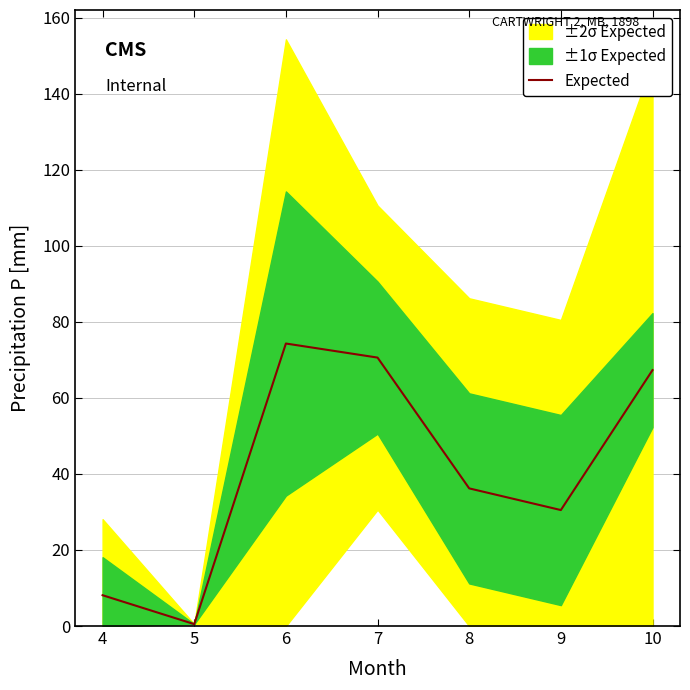

What is the sum of the values at 8 and 10?

103.5